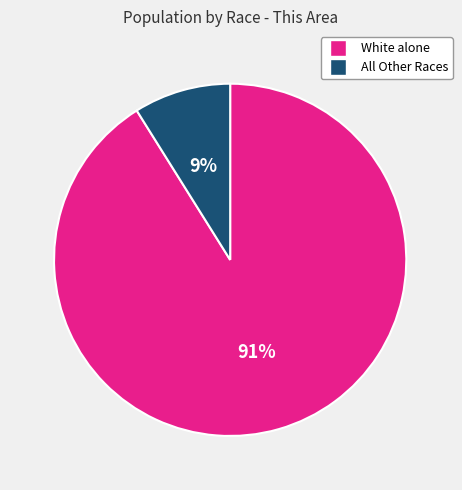

To the nearest percent, what percentage of the pie is White alone?

91%